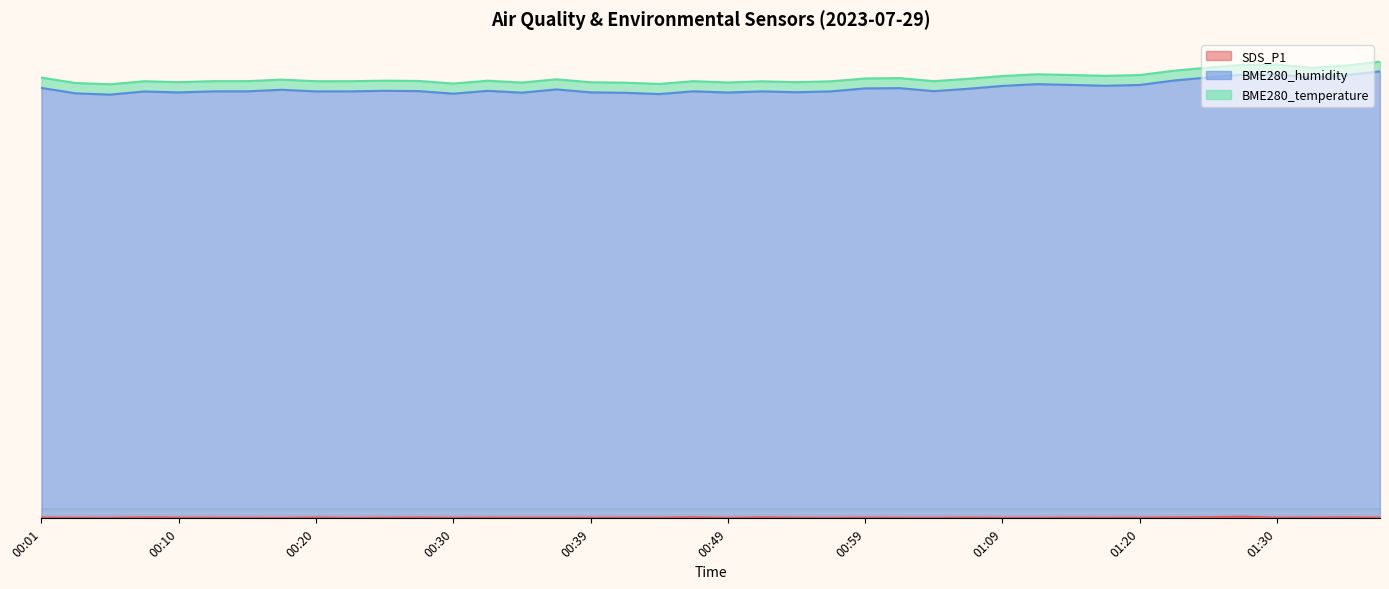

Is the value of SDS_P1 at 01:38 greater than the value of BME280_humidity at 01:18?

No